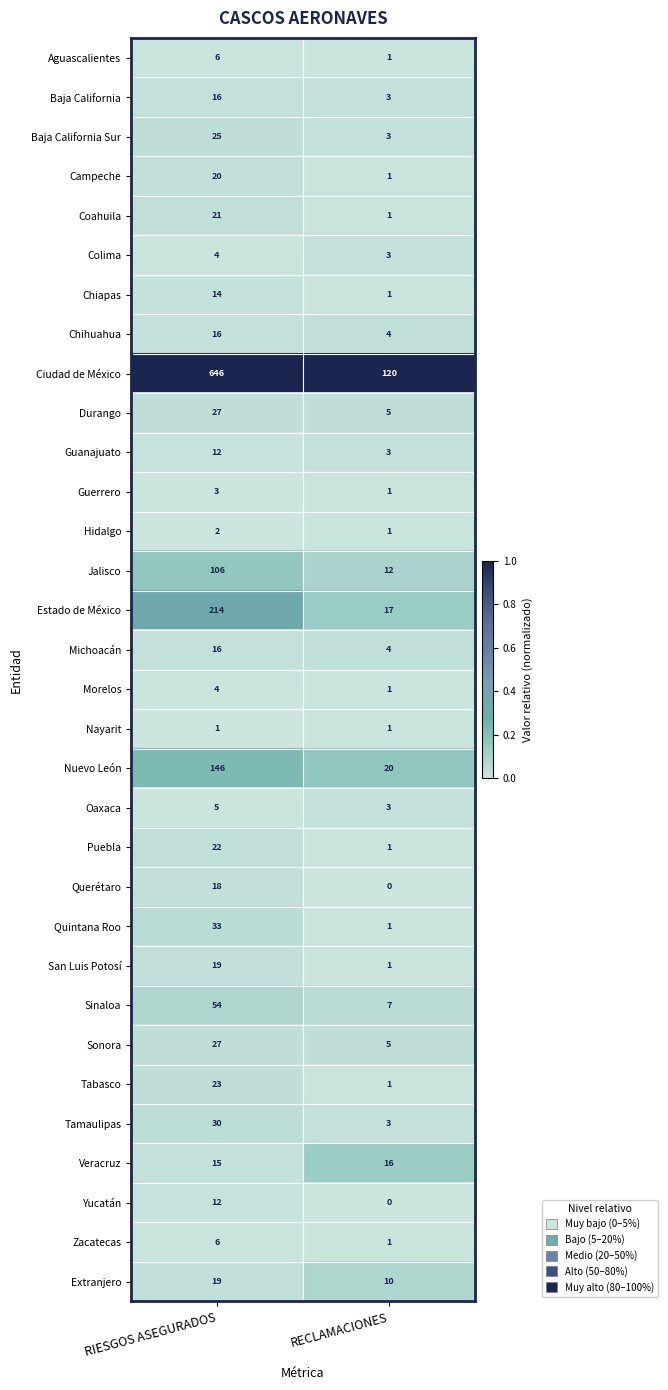

What is the maximum value shown in the chart?

646